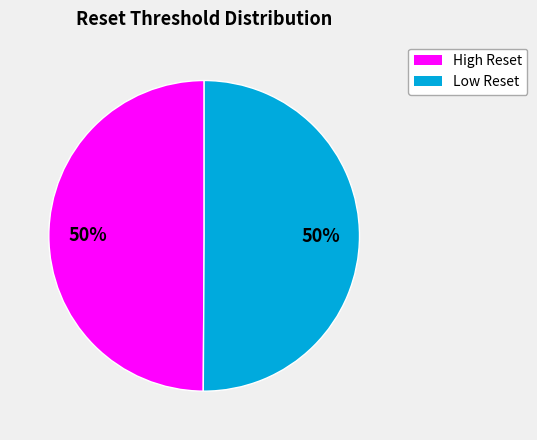

To the nearest percent, what is the average slice percentage?

50%